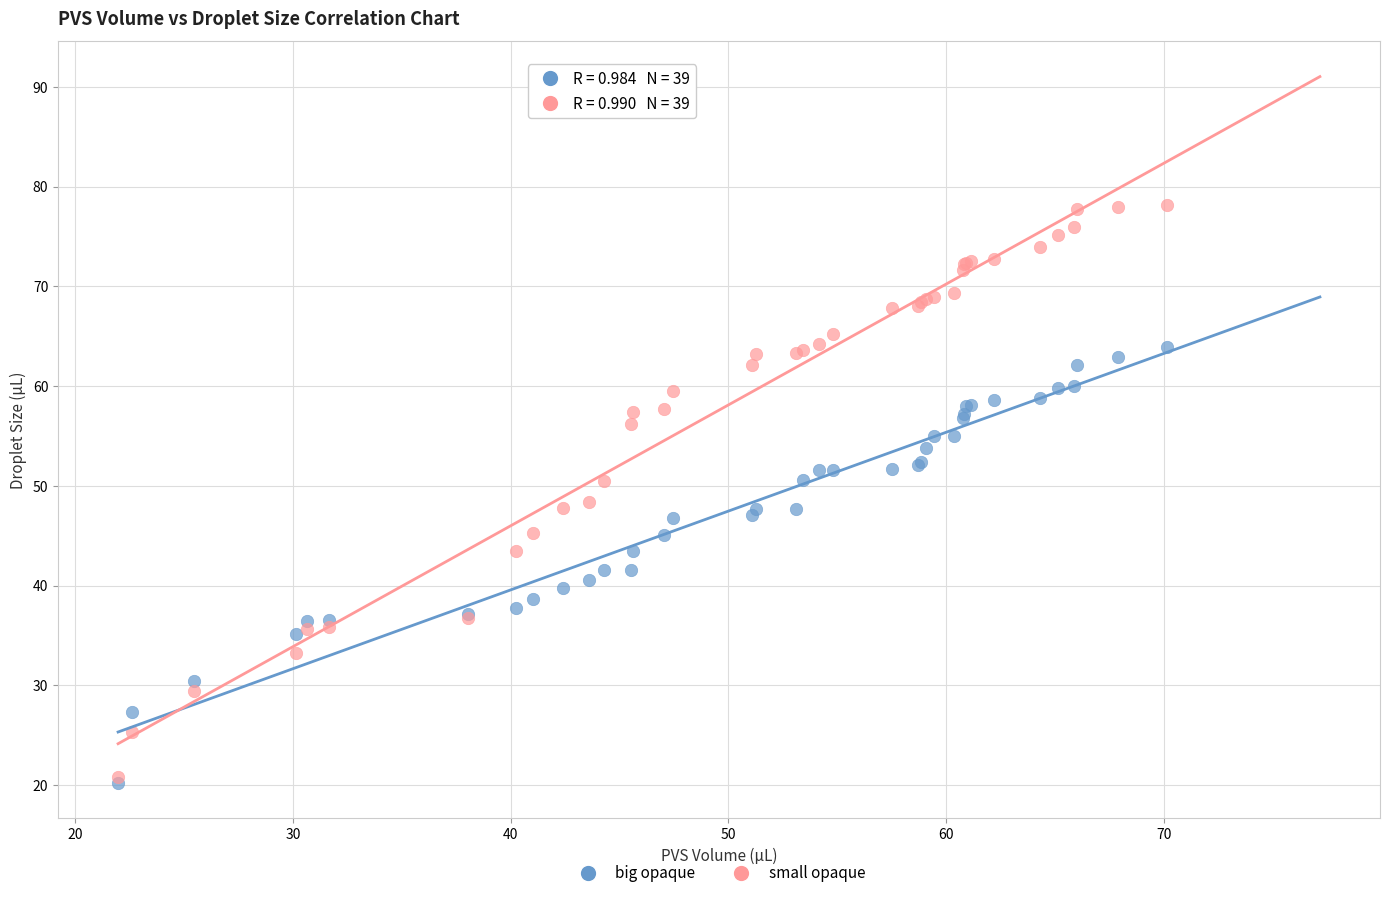

What are all the series names shown in the legend?

big opaque, small opaque